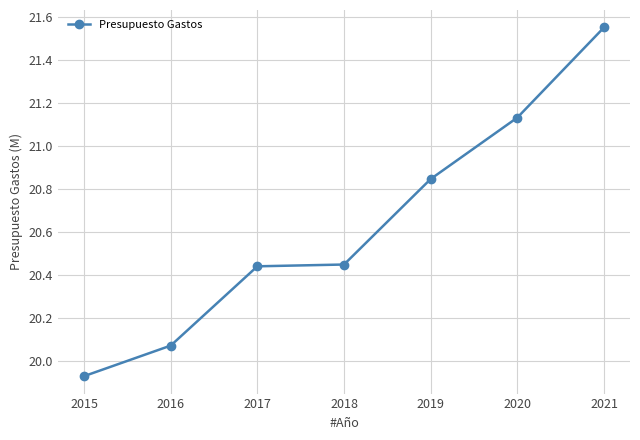

Count the number of data series in this chart.

1